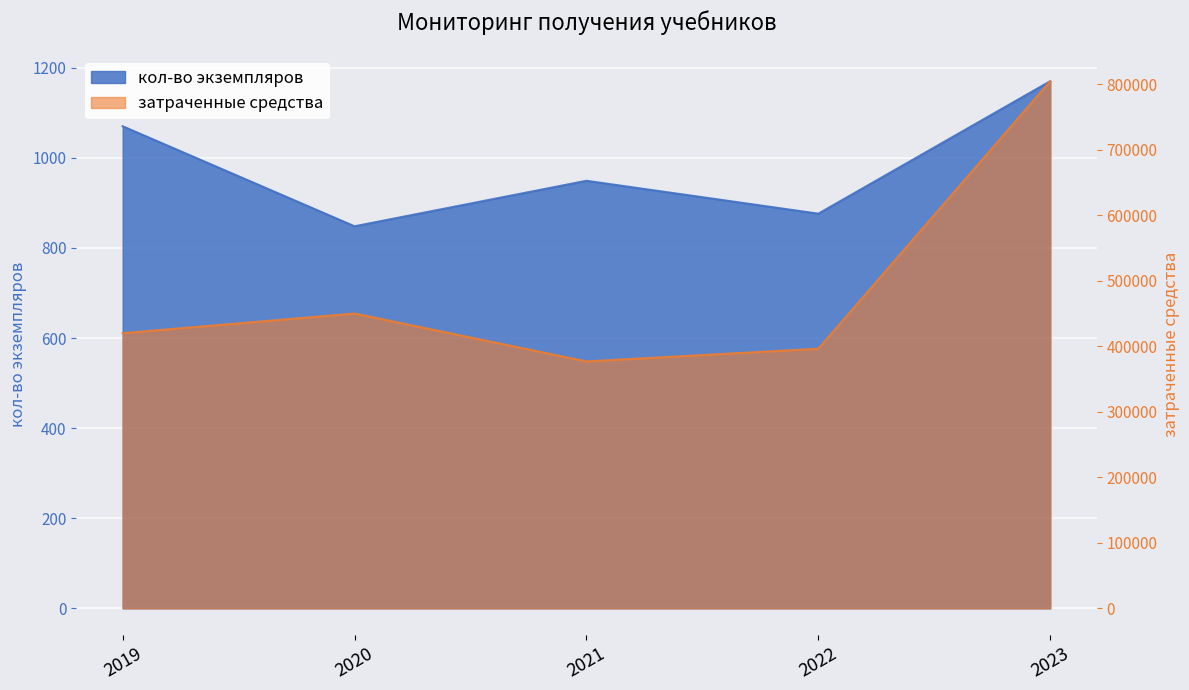

Where does the затраченные средства series first go above 420000?

2020